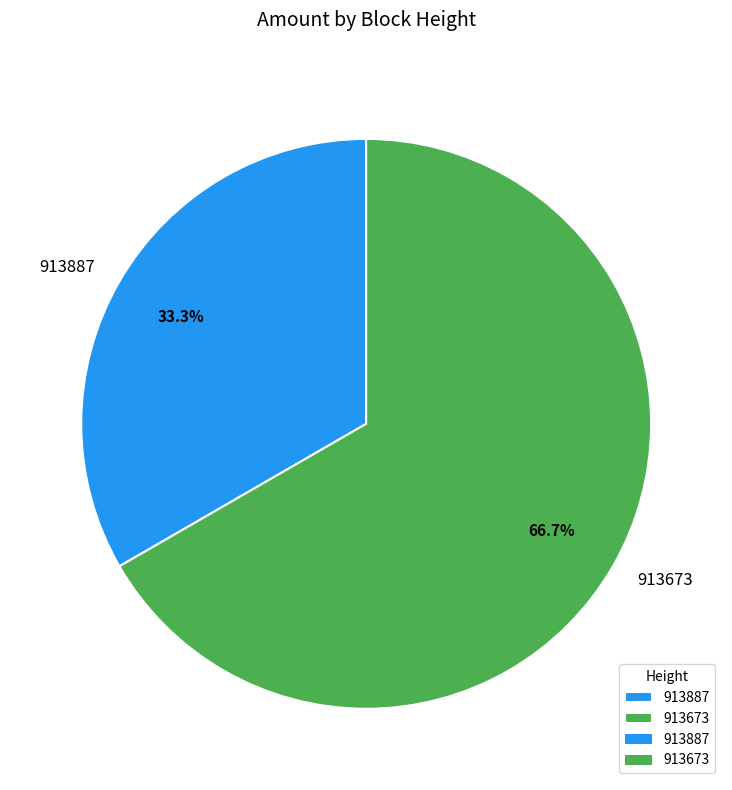

To the nearest percent, what is the difference between the largest and smallest slice percentages?

33%